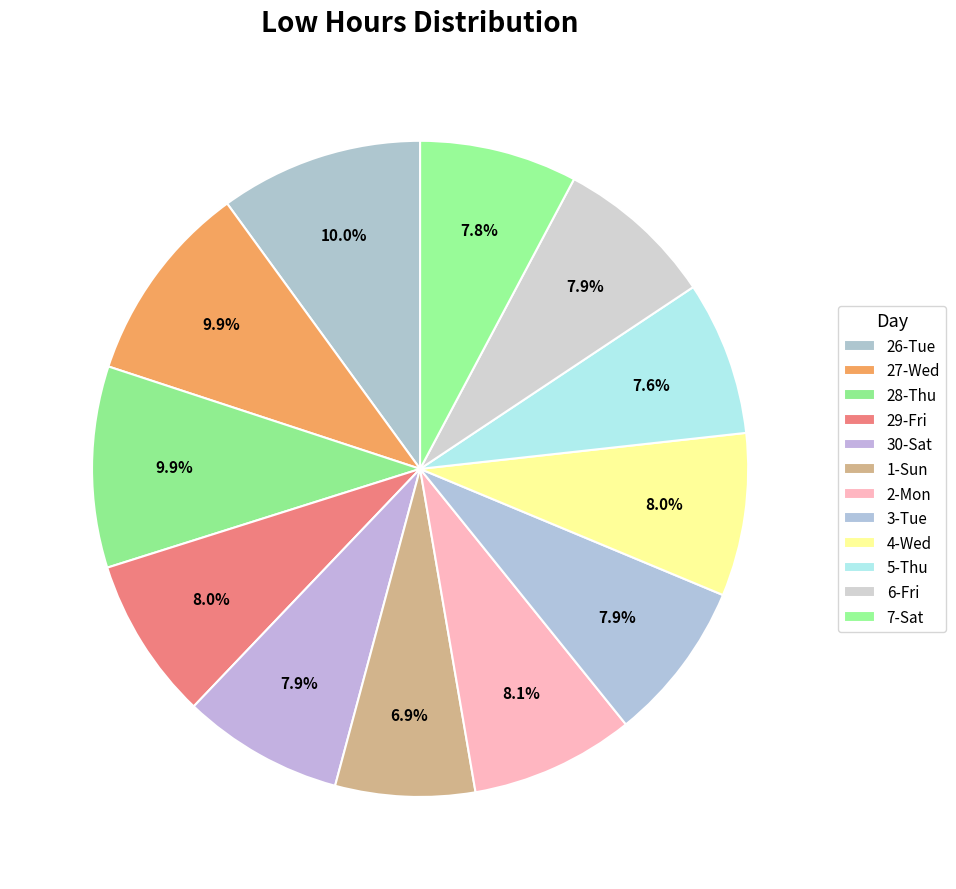

Count the number of slices in the pie.

12